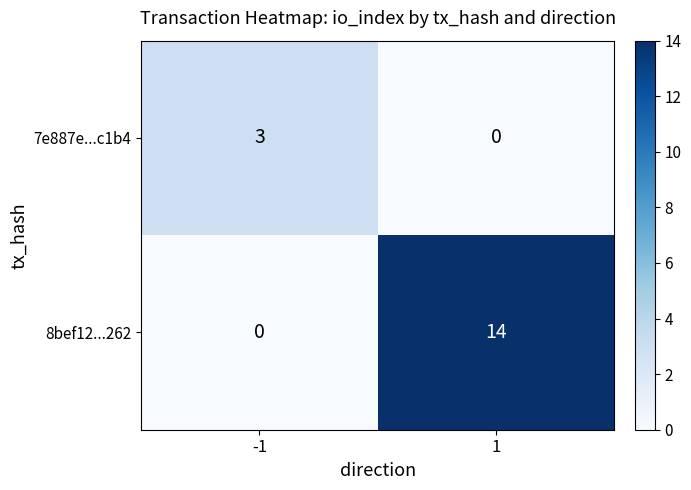

Is the value of 7e887e...c1b4 at 1 greater than the value of 8bef12...262 at 1?

No